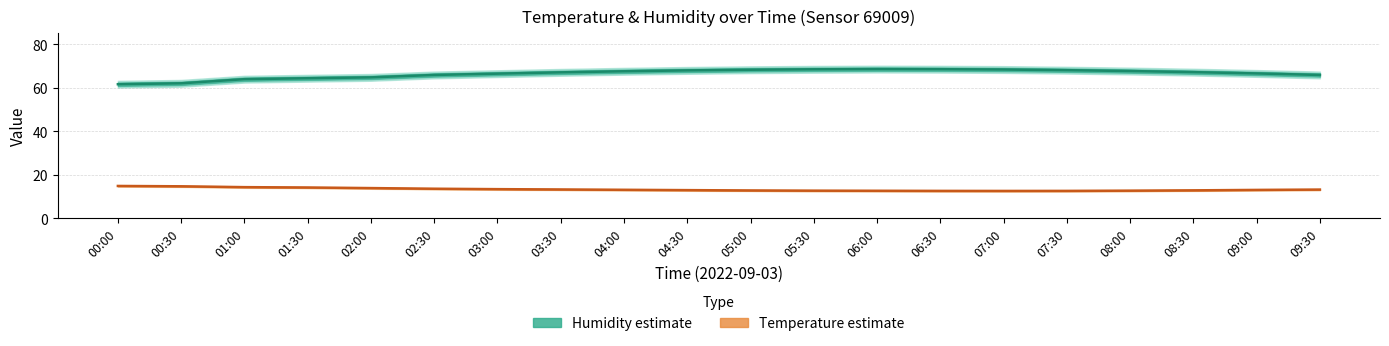

Reading left to right, extract all data points from this chart.

humidity: 61.6	62.1	64.0	64.4	64.8	65.9	66.5	67.1	67.6	68.0	68.3	68.5	68.6	68.5	68.4	68.1	67.7	67.2	66.6	65.9
temperature: 14.9	14.7	14.3	14.2	13.9	13.6	13.4	13.2	13.1	12.9	12.8	12.7	12.7	12.6	12.6	12.6	12.7	12.8	13.1	13.2